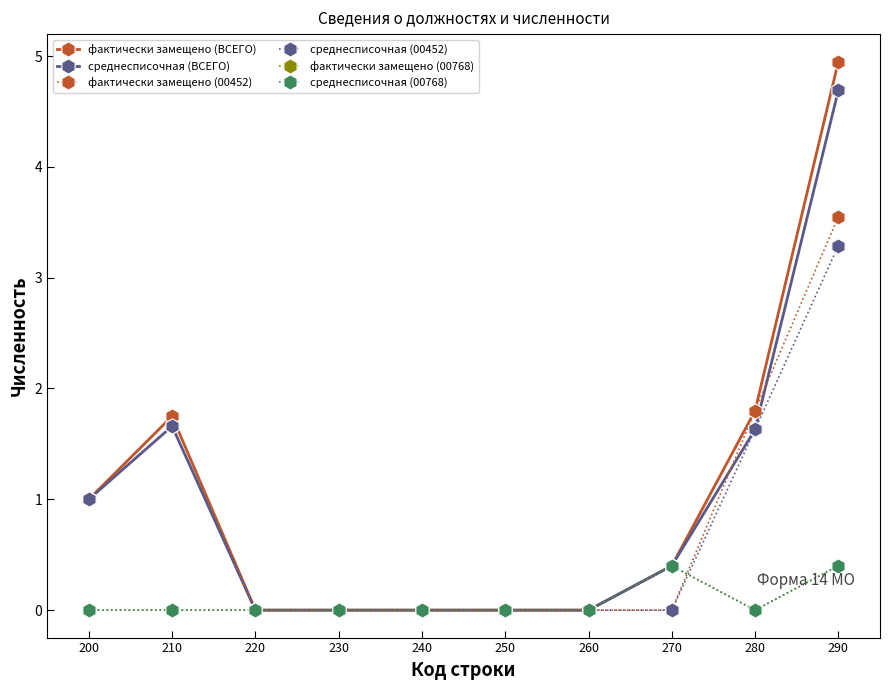

At how many categories does at least one series exceed 2?

1